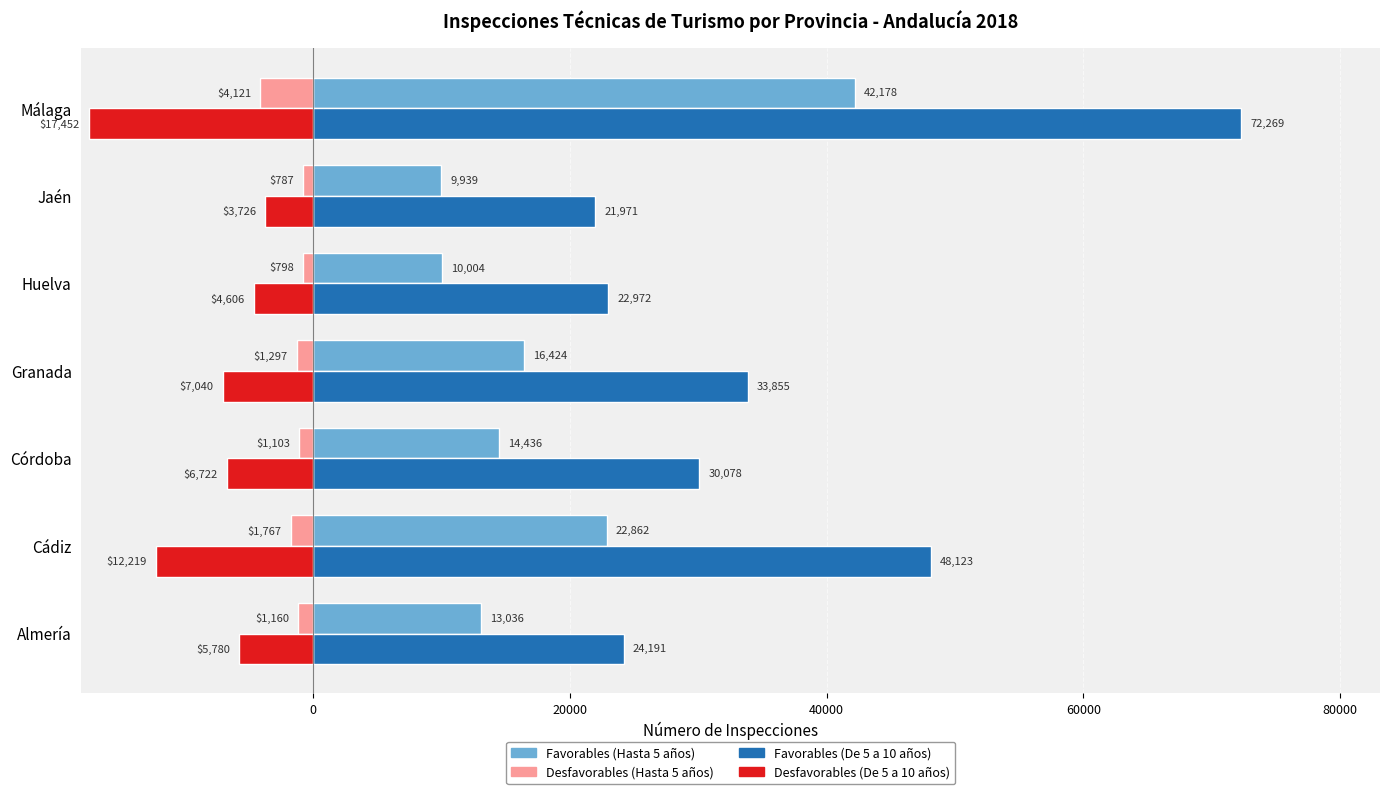

What is the minimum value shown in the chart?

-17452